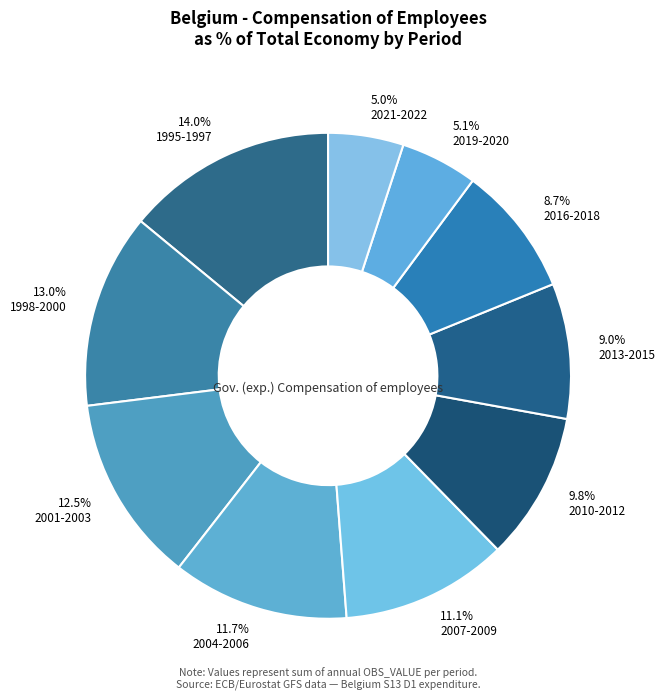

To the nearest percent, what is the average slice percentage?

10%